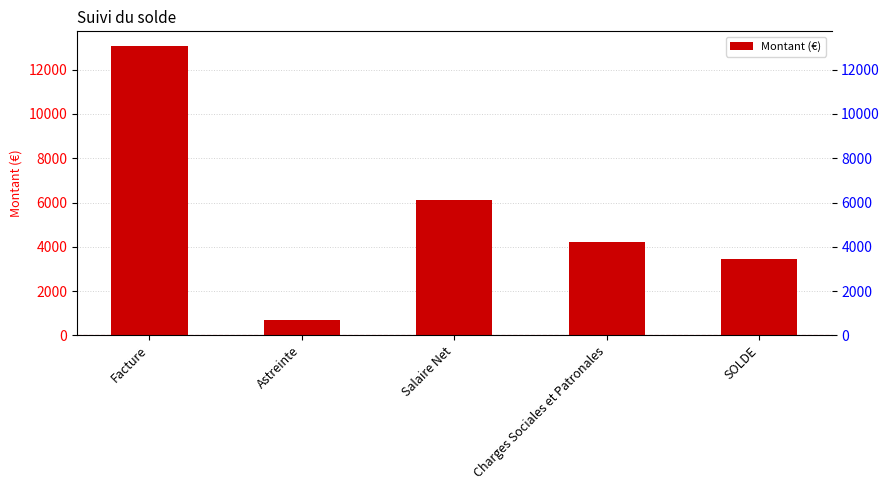

At which label is the value closest to 6880?

Salaire Net